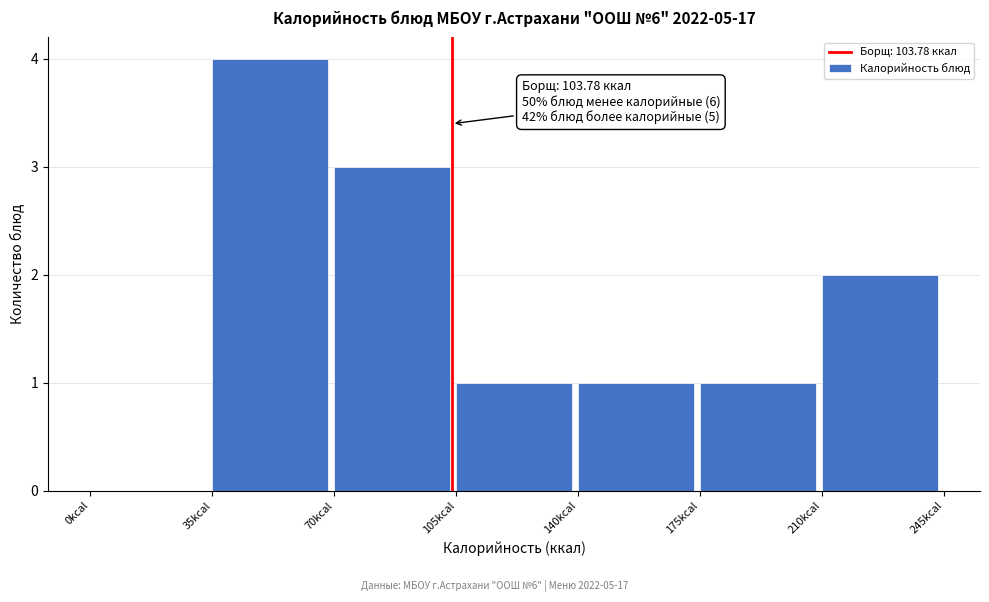

Over which range of the x-axis is the bar tallest?

35 to 70